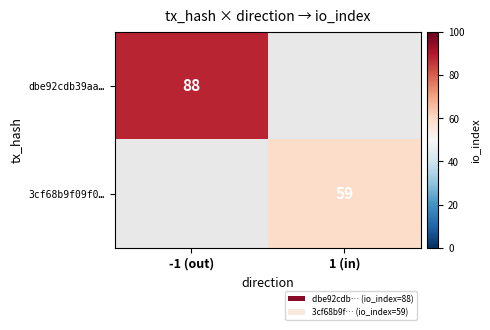

The 3cf68b9f09f0… series shows 59 at 1 (in). True or false?

True